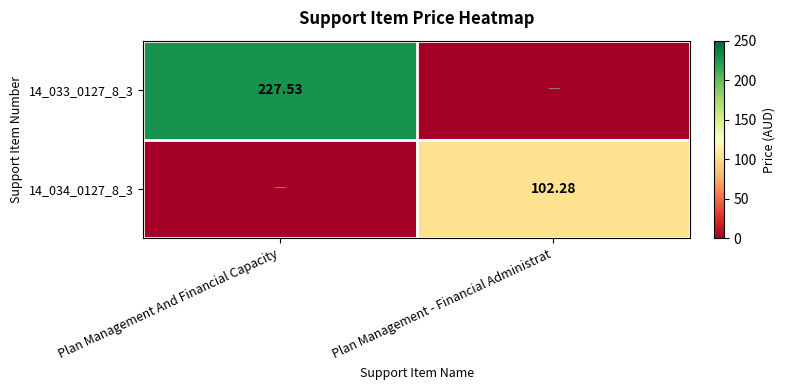

At which category is the sum across all series the highest?

Plan Management And Financial Capacity